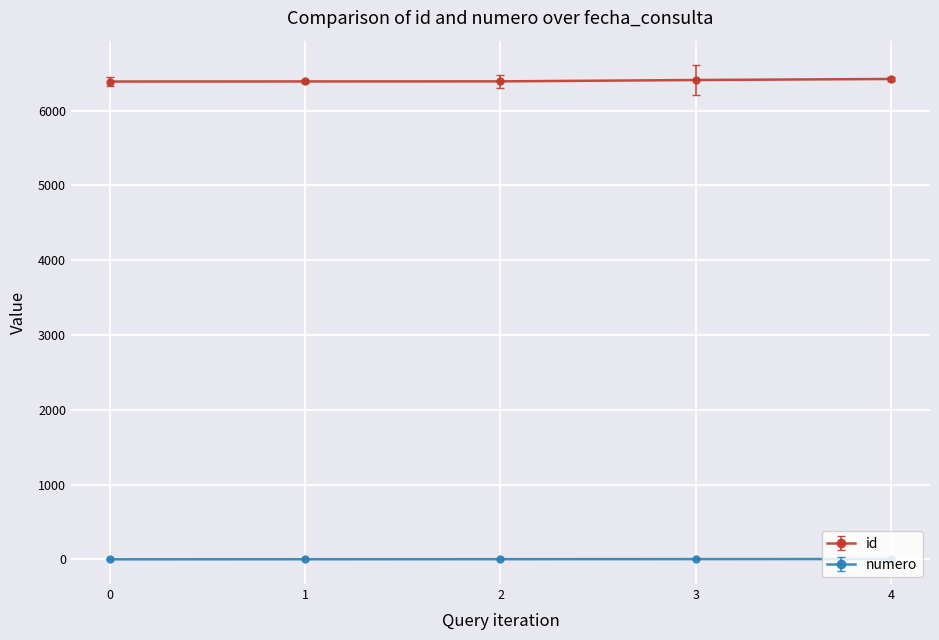

Which series has the largest total across all categories?

id